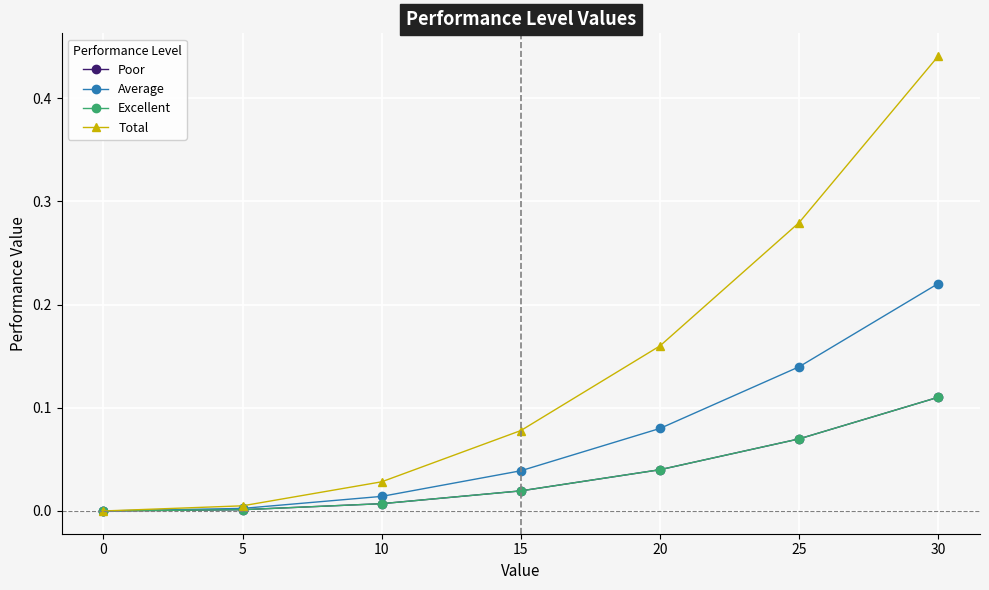

The value of Poor at 20 is 0.0. True or false?

True